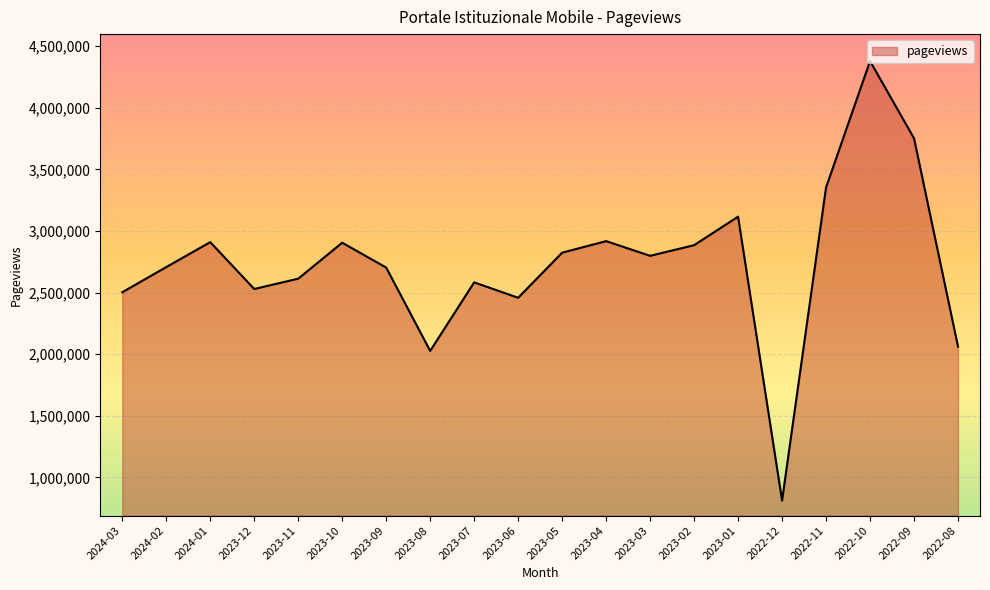

Which category has the highest value across all series?

2022-10